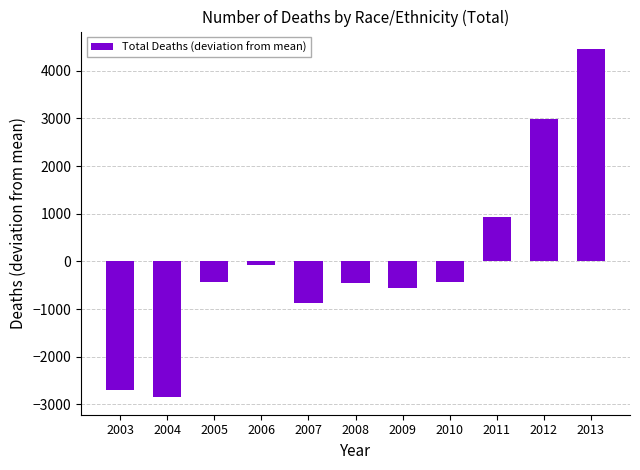

True or false: the data shows -426.2 at 2010.

True